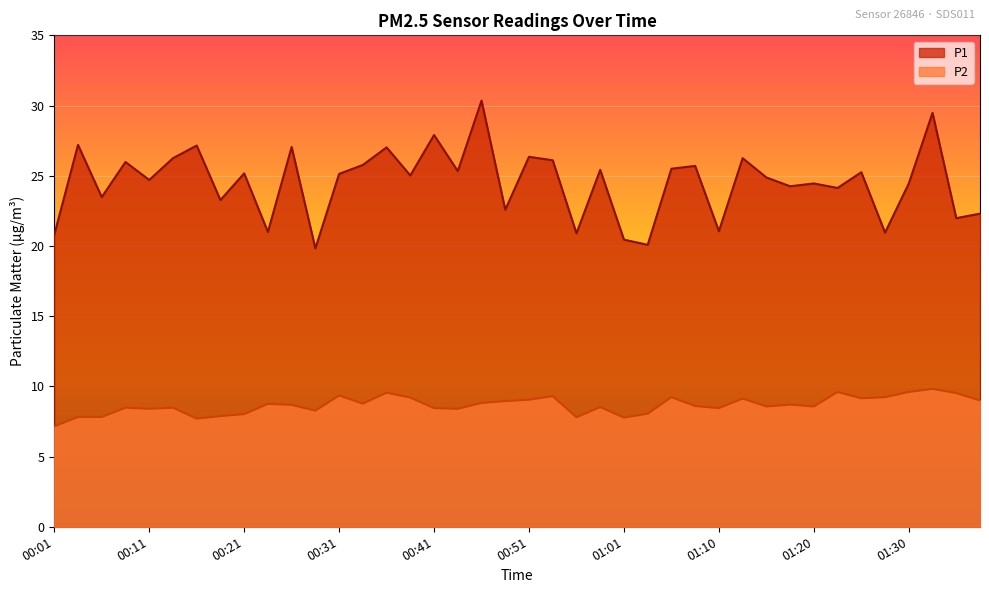

What is the approximate value of P2 at 01:03?

8.1